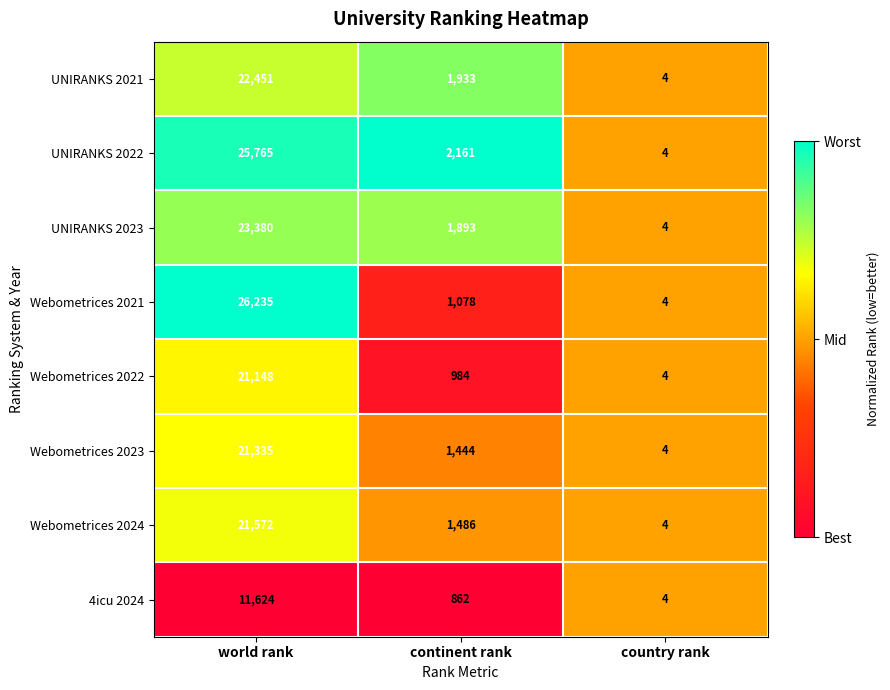

What is the greatest value displayed?

26235